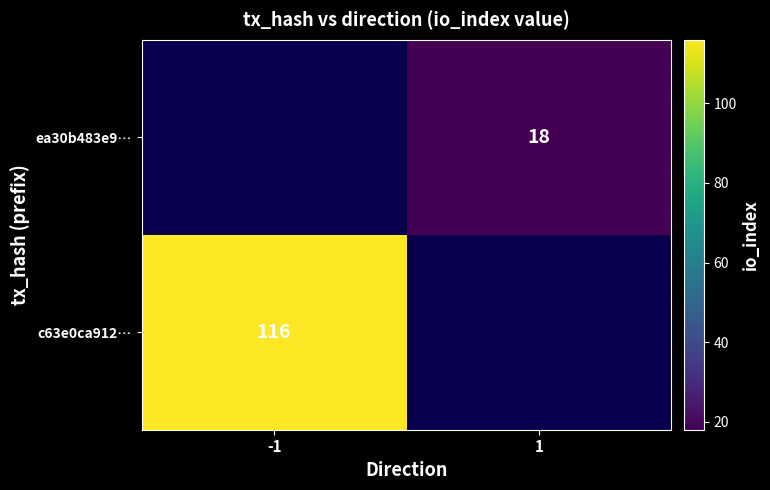

The value of c63e0ca912… at -1 is 116. True or false?

True